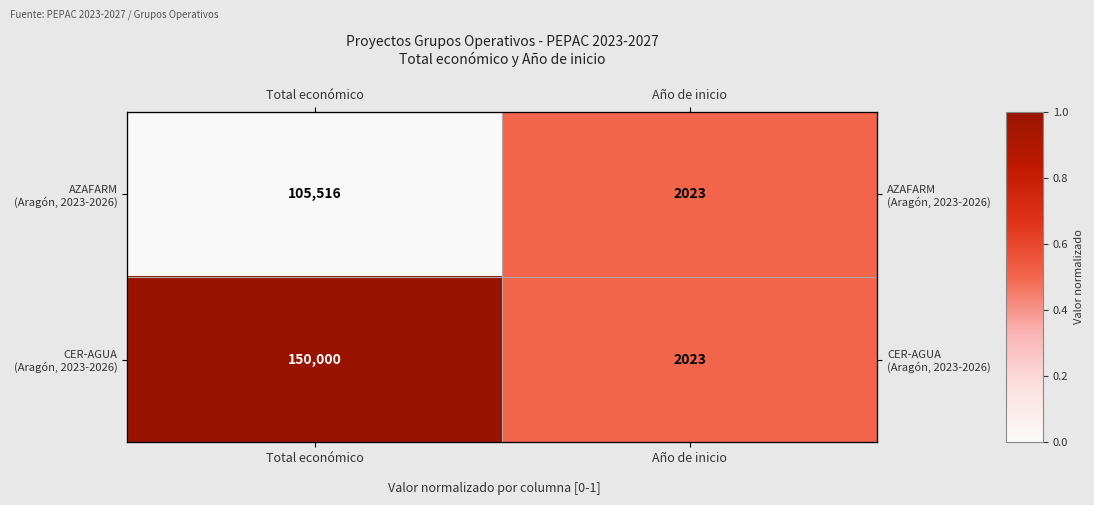

Is the value of CER-AGUA (Aragón, 2023-2026) at Año de inicio greater than the value of AZAFARM (Aragón, 2023-2026) at Total económico?

Yes